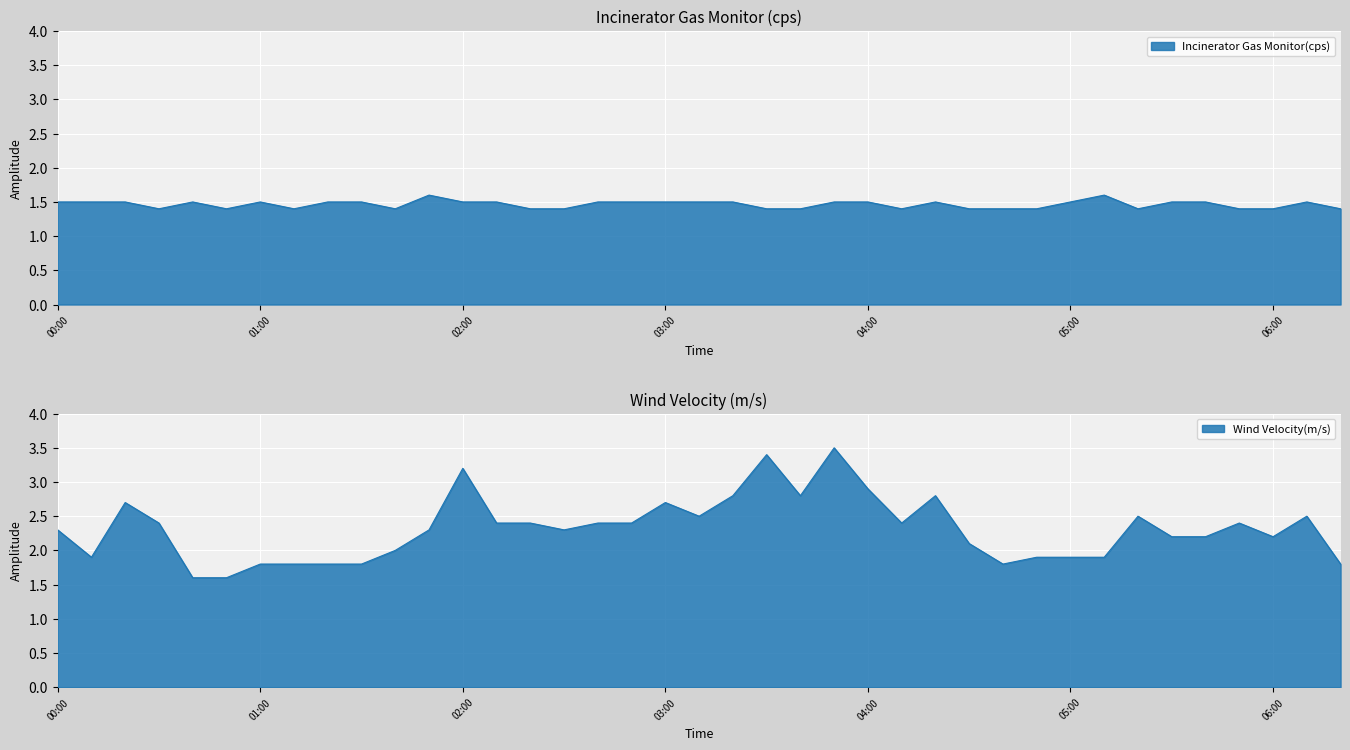

What is the difference between the second highest and minimum values in the Wind Velocity(m/s) series?

1.8